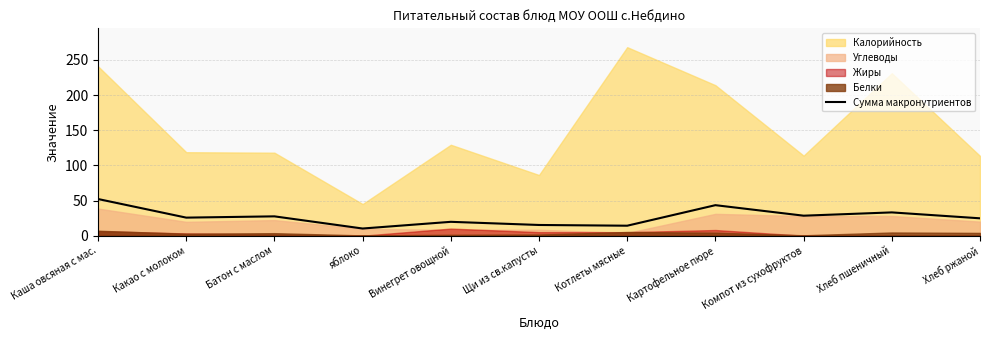

At which label does the data first exceed 25?

Каша овсяная с мас.